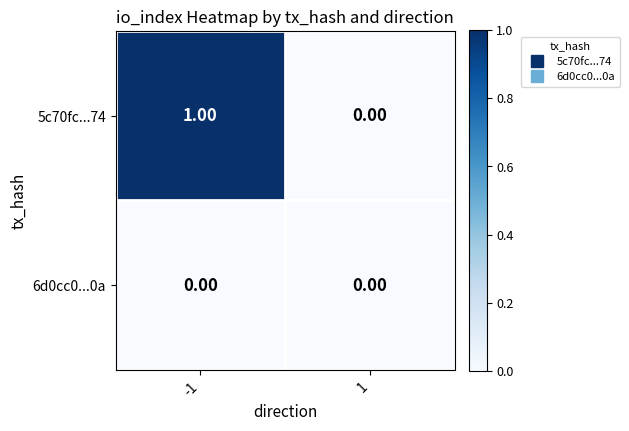

List the series in order of their peak value, highest first.

5c70fc...74, 6d0cc0...0a